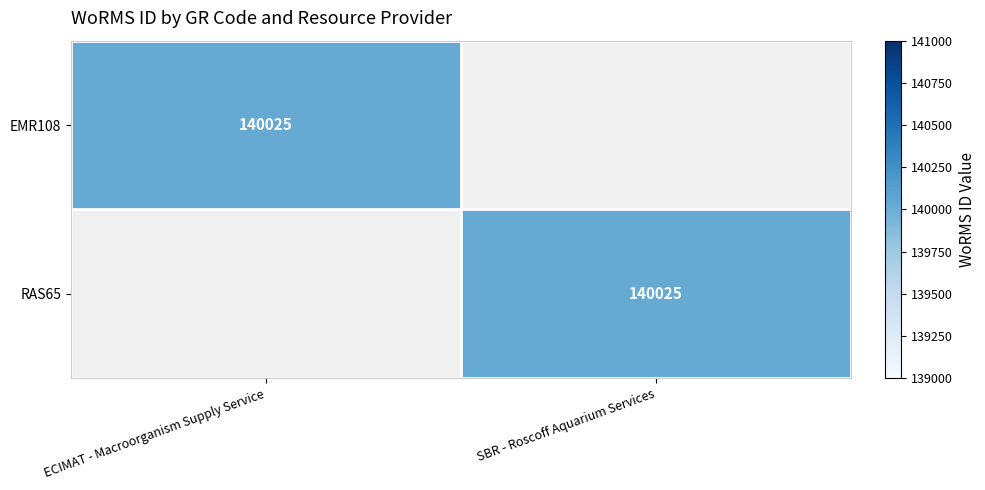

The value of RAS65 at SBR - Roscoff Aquarium Services is 52467. True or false?

False